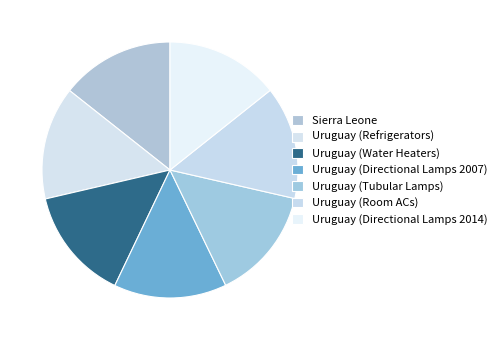

How many slices are in this pie chart?

7